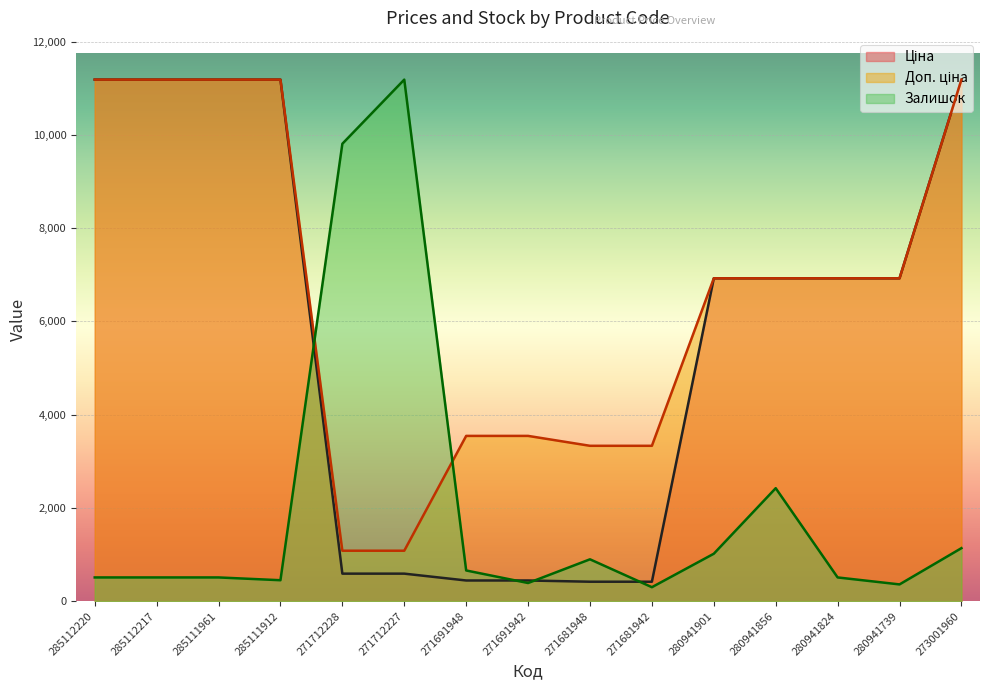

List the labels in order of Ціна value, largest first.

285112220, 285112217, 285111961, 285111912, 273001960, 280941901, 280941856, 280941824, 280941739, 271712228, 271712227, 271691948, 271691942, 271681948, 271681942